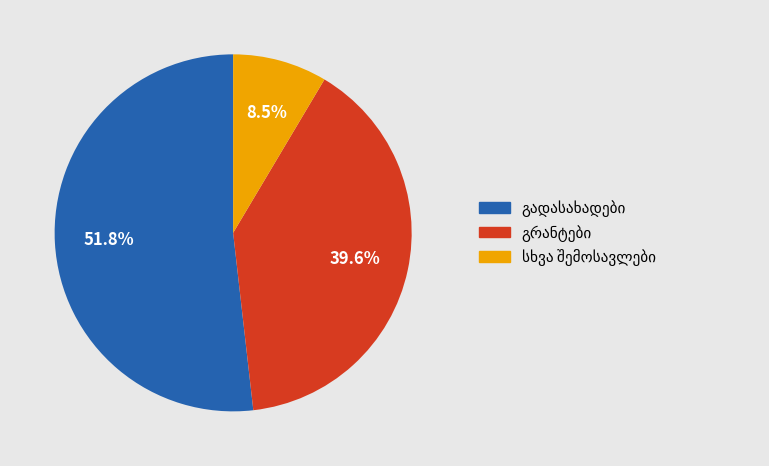

How many segments does this pie chart have?

3